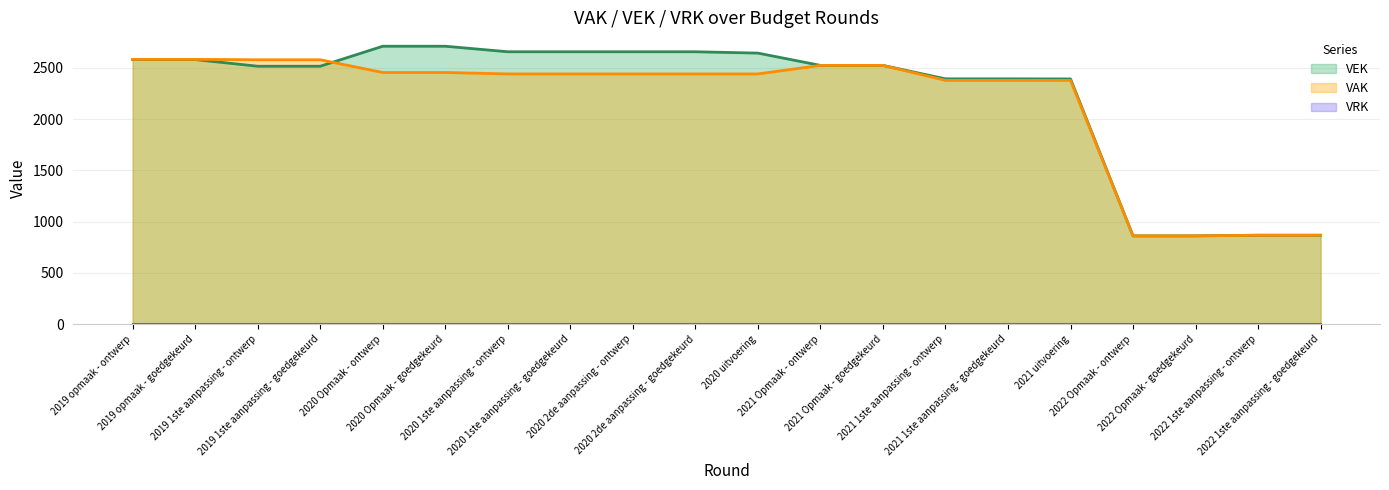

What is the value of the 18th point from the left?

861